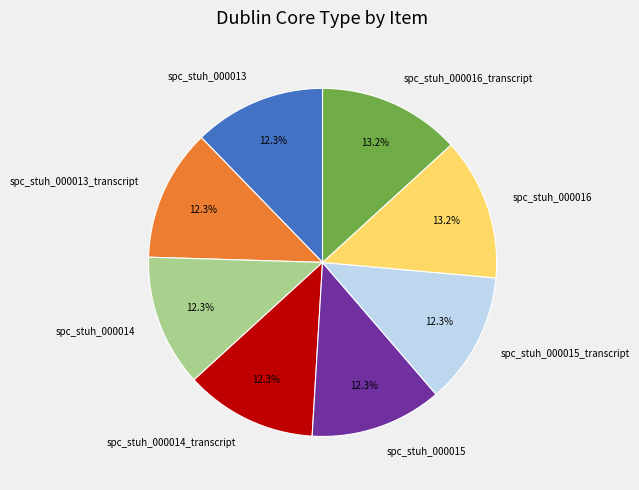

To the nearest percent, what is the average slice percentage?

12%